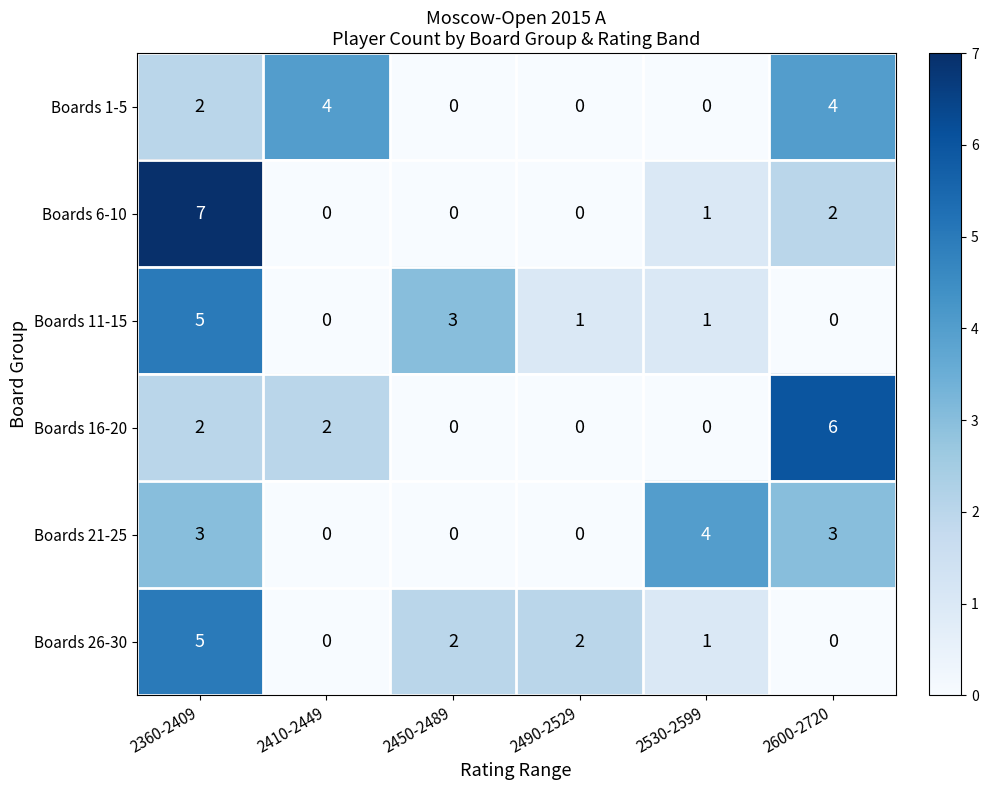

The Boards 21-25 series shows 3 at 2360-2409. True or false?

True